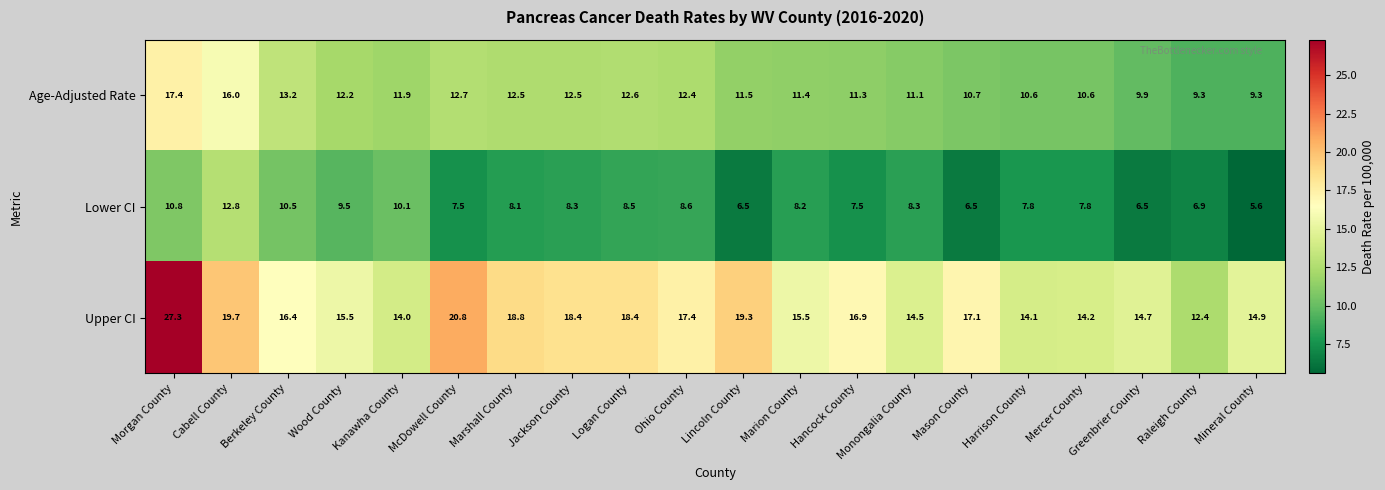

What is the sum of the Age-Adjusted Rate values at Marshall County and Jackson County?

25.0